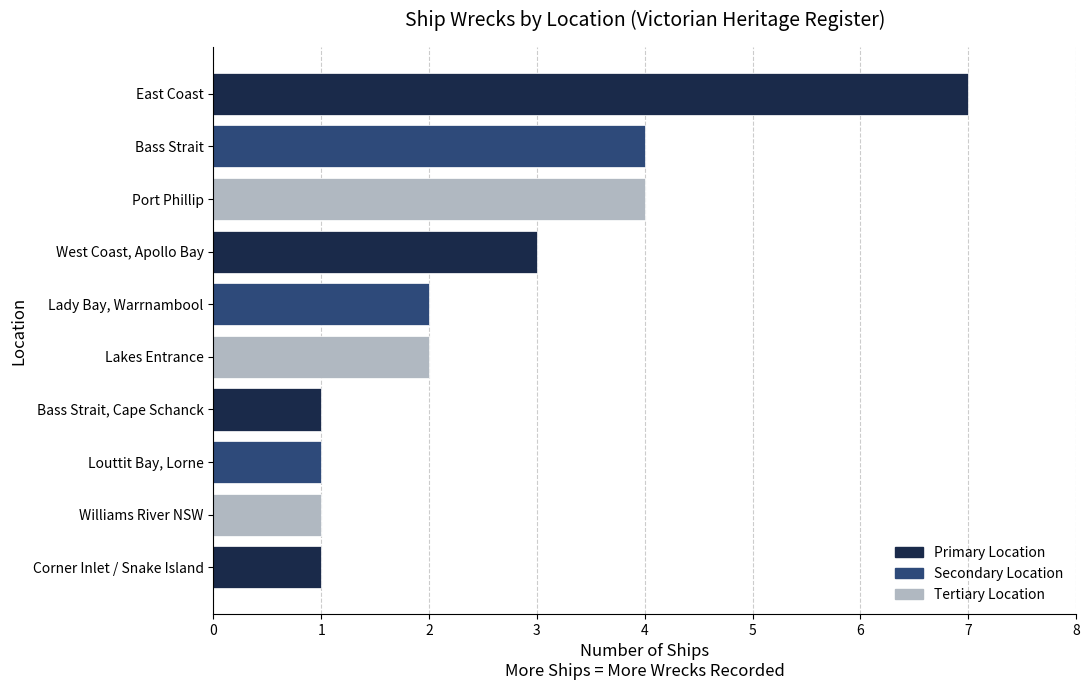

Reading top to bottom, transcribe all the data shown in this chart.

7	4	4	3	2	2	1	1	1	1